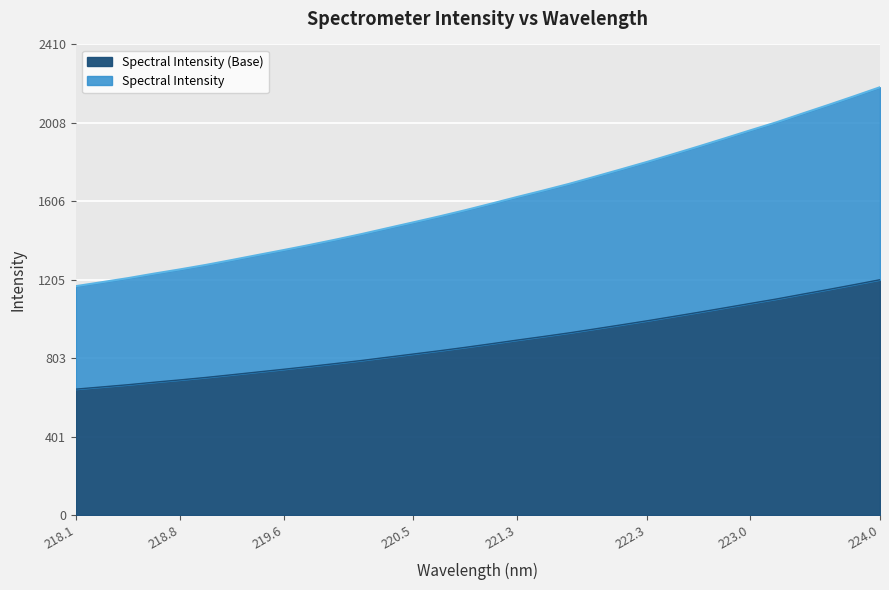

True or false: there are more than 0 points higher than both neighbors.

False